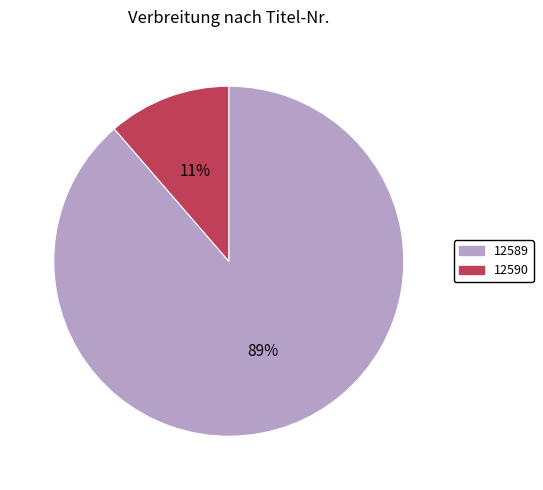

How many segments does this pie chart have?

2